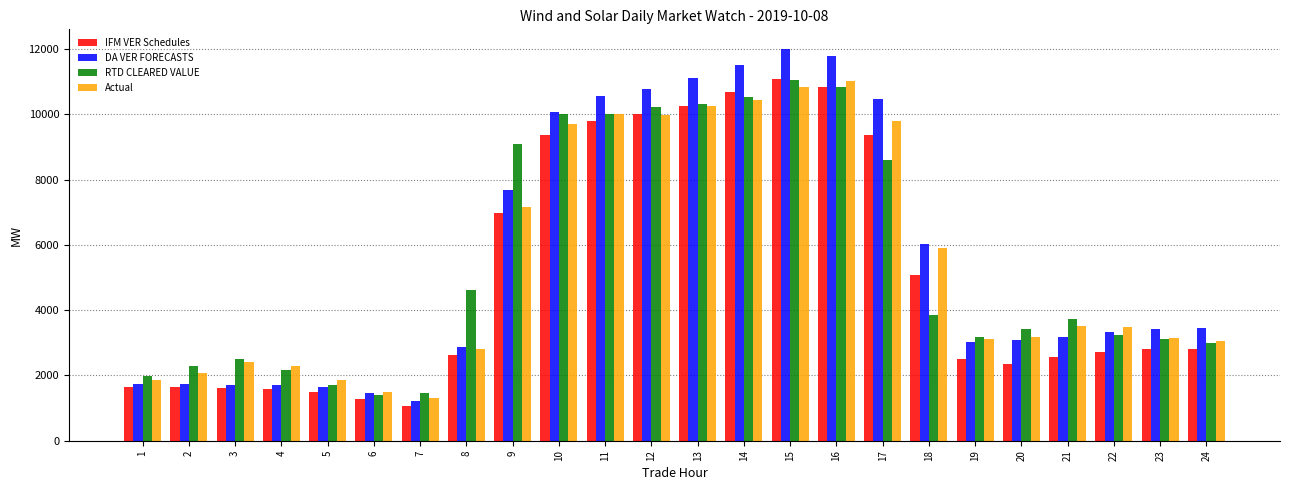

Which series has the largest total across all categories?

DA VER FORECASTS